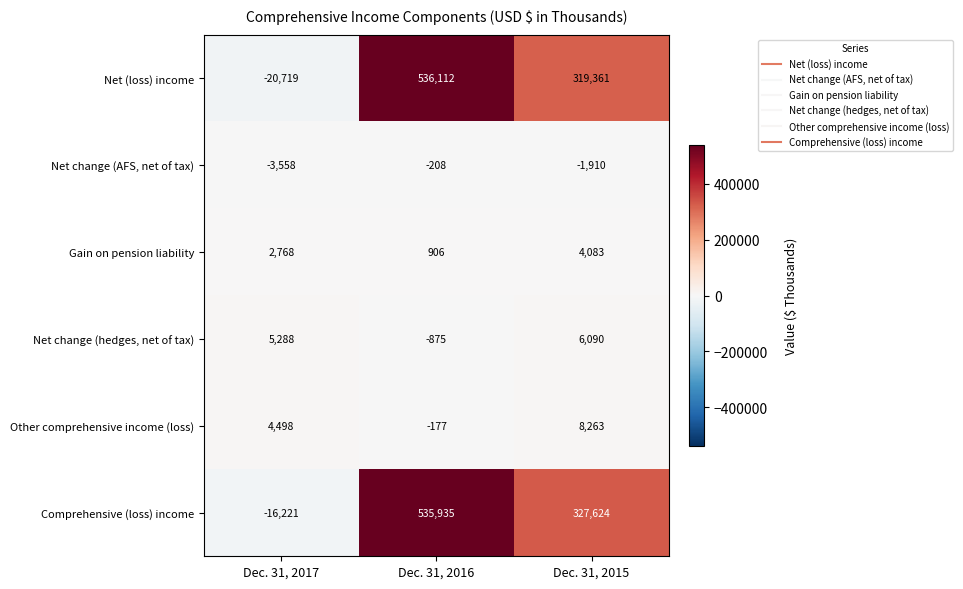

Reading left to right, transcribe all the data shown in this chart.

Net (loss) income: -20719	536112	319361
Net change (AFS, net of tax): -3558	-208	-1910
Gain on pension liability: 2768	906	4083
Net change (hedges, net of tax): 5288	-875	6090
Other comprehensive income (loss): 4498	-177	8263
Comprehensive (loss) income: -16221	535935	327624